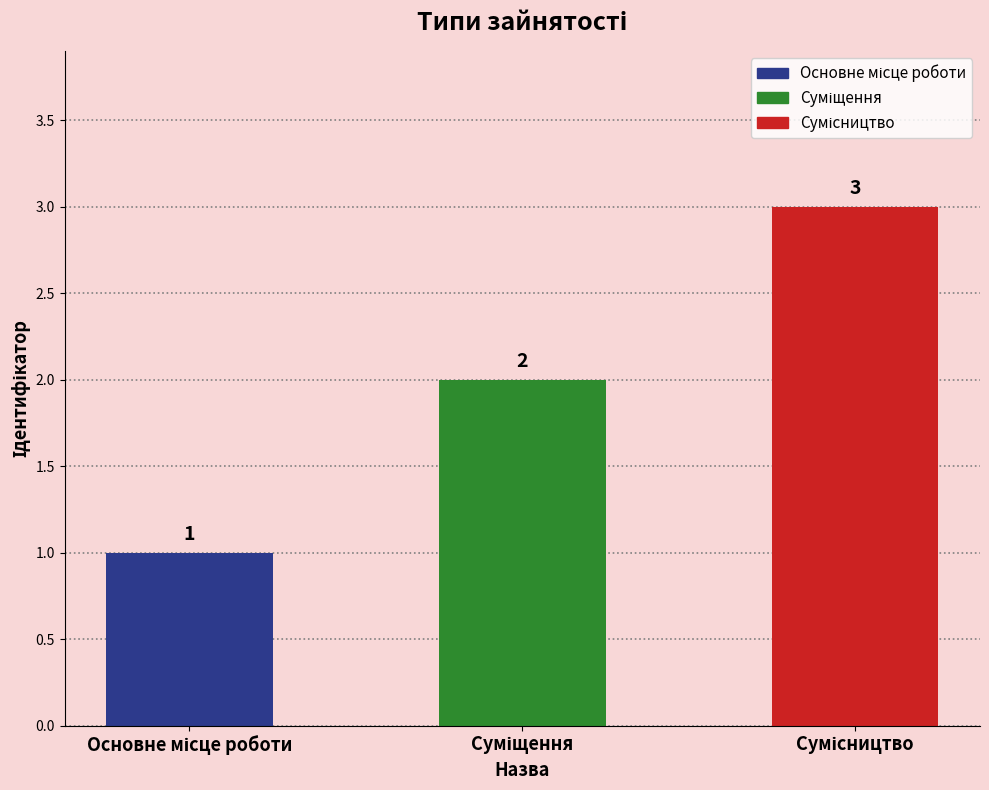

Count the values in the range 1 to 3.

3